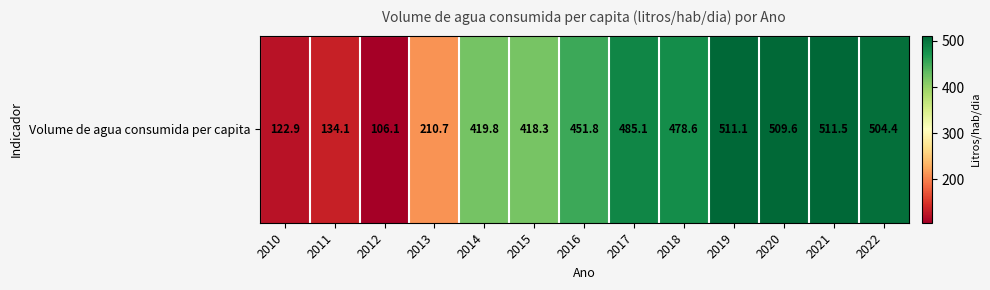

Reading left to right, list all the values displayed in this chart.

2010=122.9	2011=134.1	2012=106.1	2013=210.7	2014=419.8	2015=418.3	2016=451.8	2017=485.1	2018=478.6	2019=511.1	2020=509.6	2021=511.5	2022=504.4